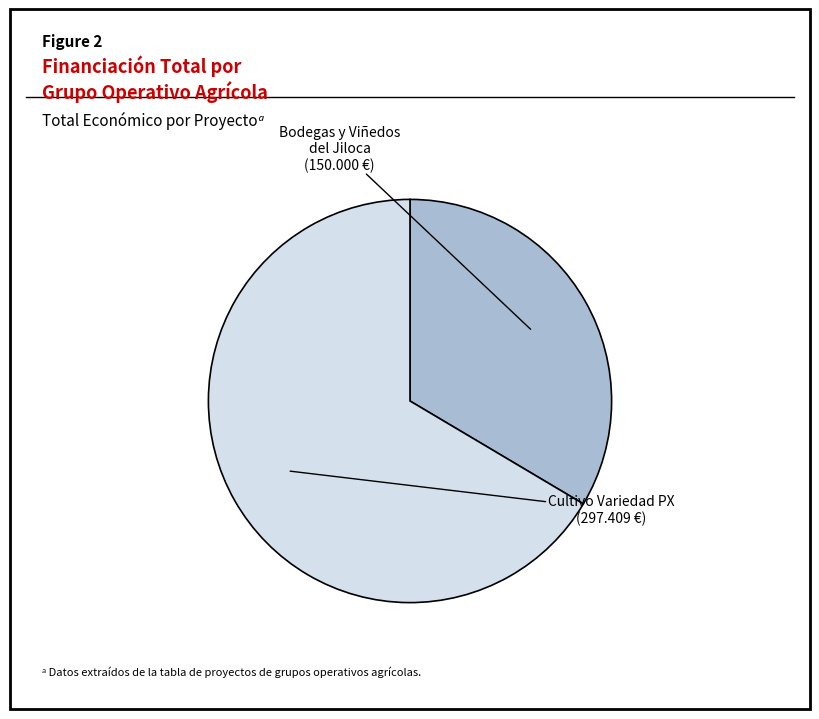

How many segments does this pie chart have?

2